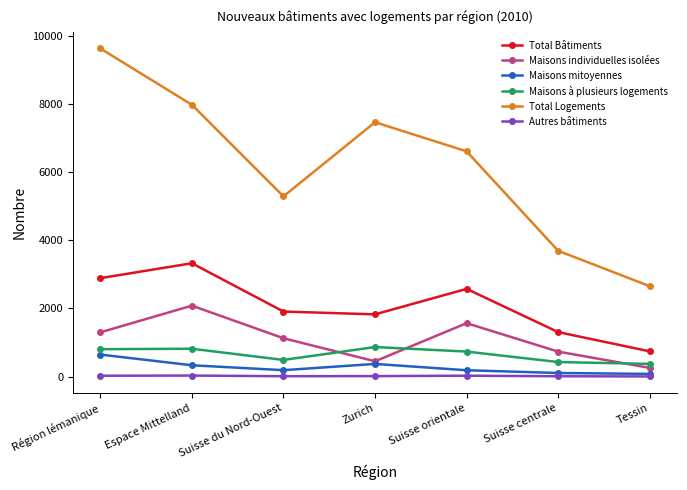

What is the value of the Maisons individuelles isolées point at the 3rd from the left?

1128